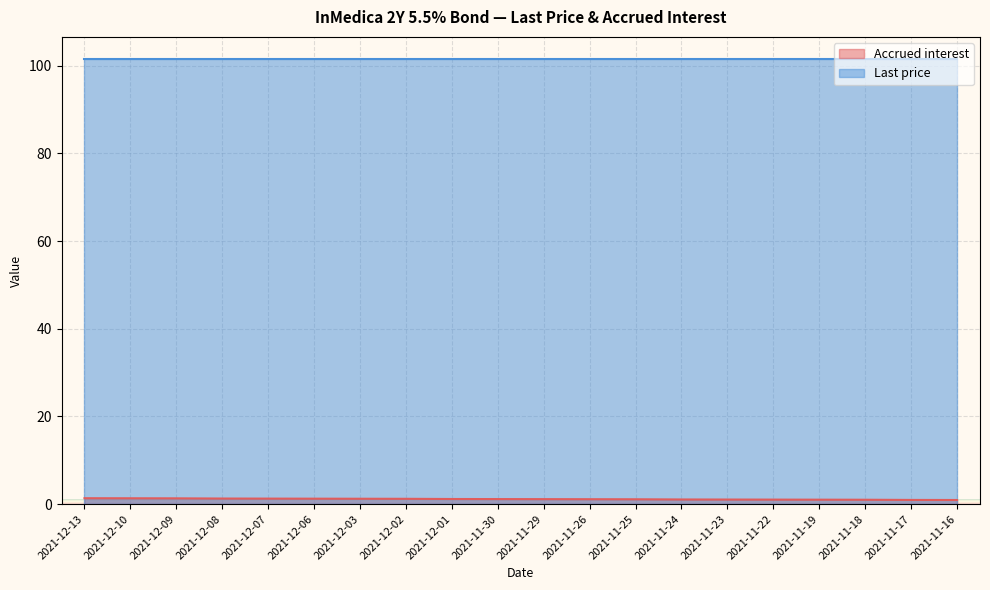

True or false: the data shows 2.3 at 2021-12-13.

False